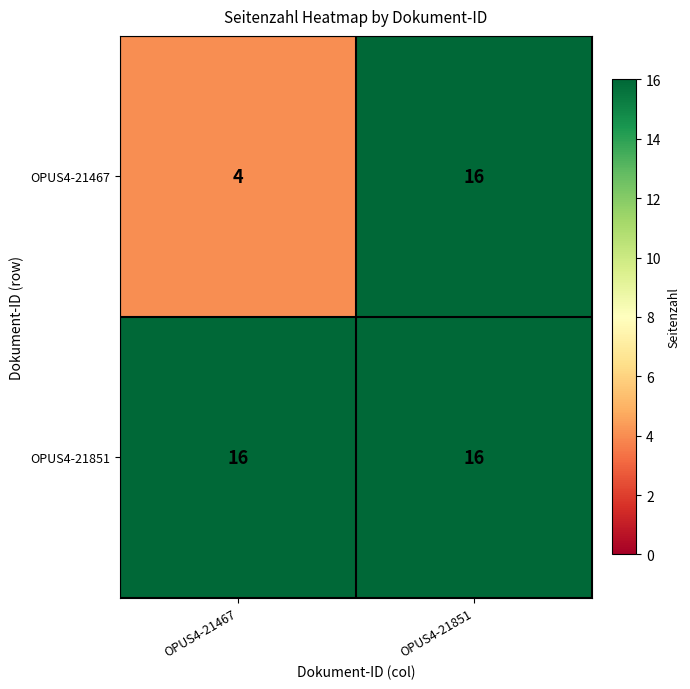

What is the greatest value displayed?

16